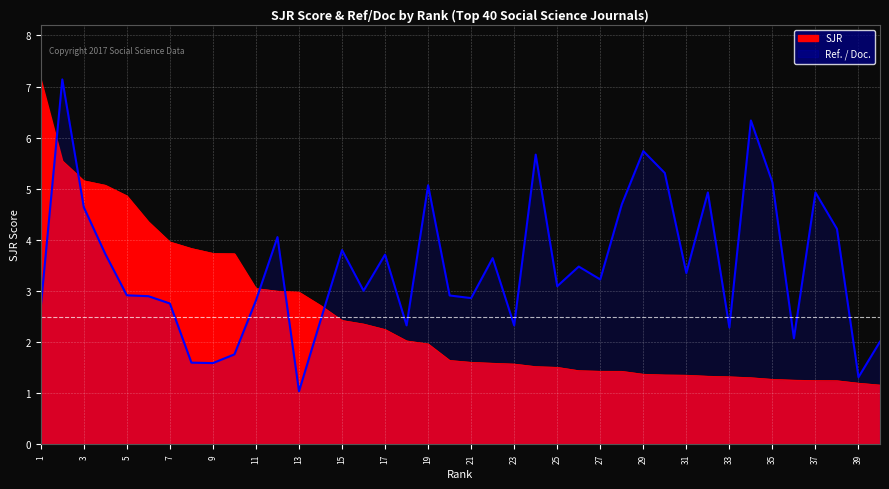

At which category is the sum across all series the highest?

2